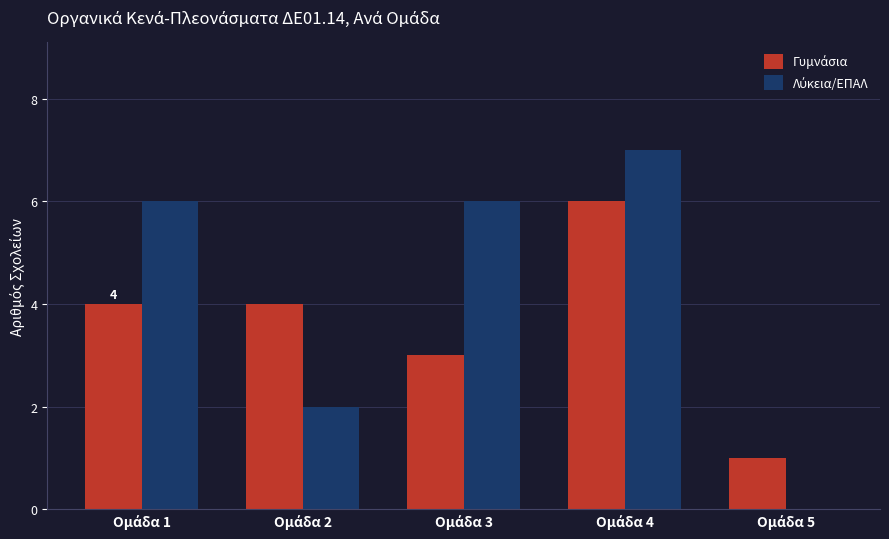

How many distinct data groups are displayed?

2